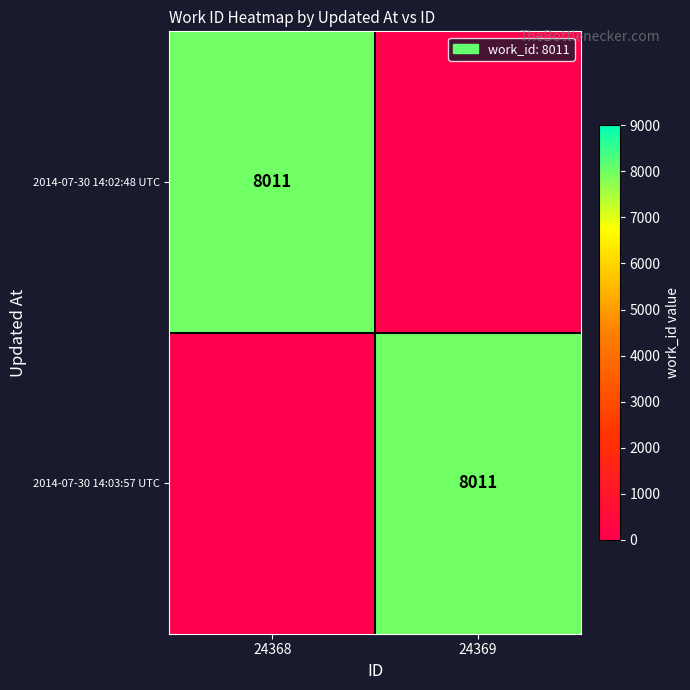

Is it true that 2014-07-30 14:03:57 UTC equals 11040 at 24369?

False